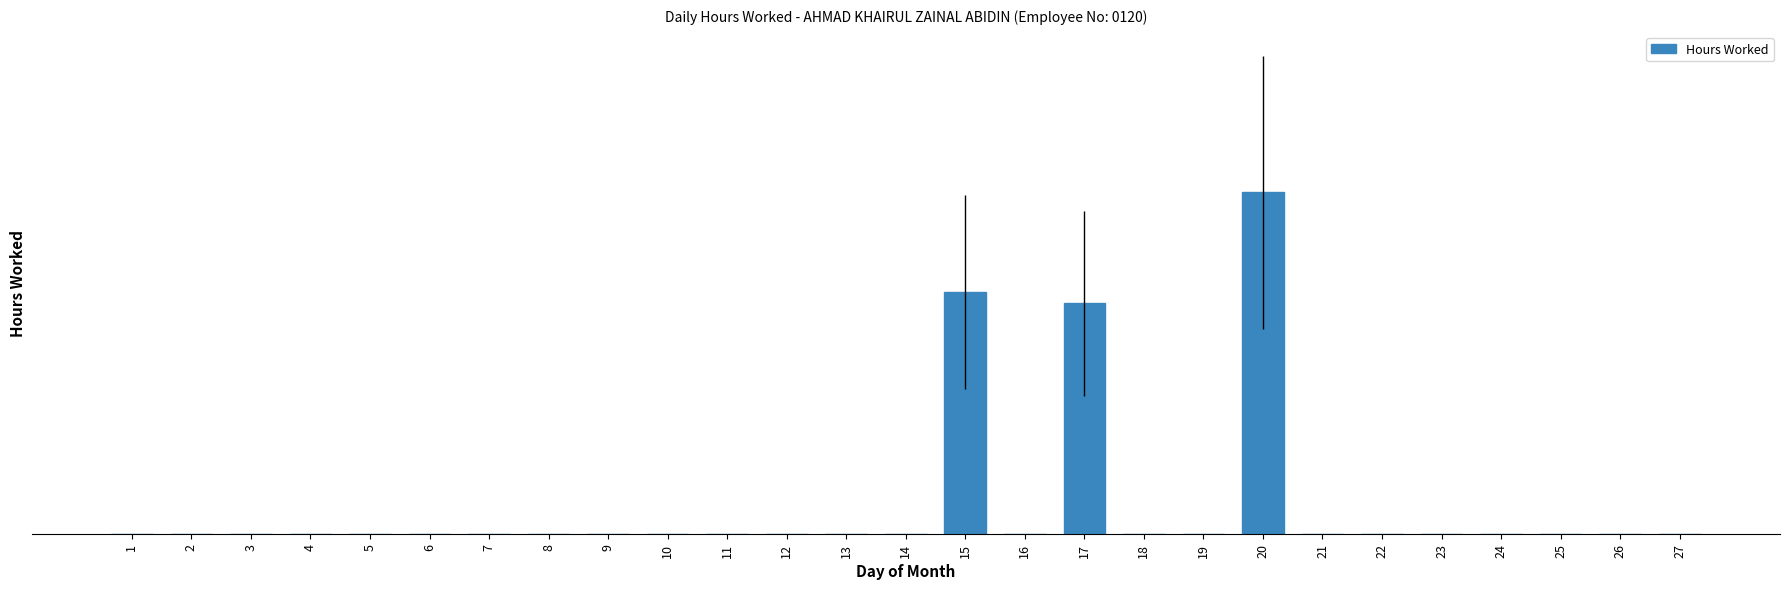

Are the bars horizontal?

No